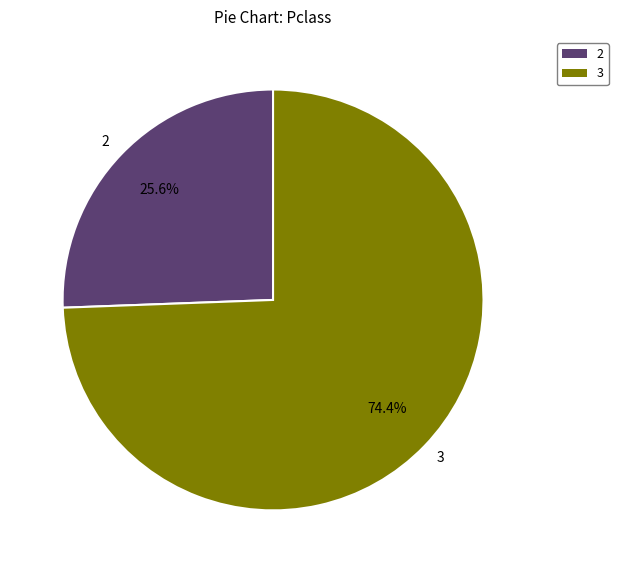

Count the number of slices in the pie.

2